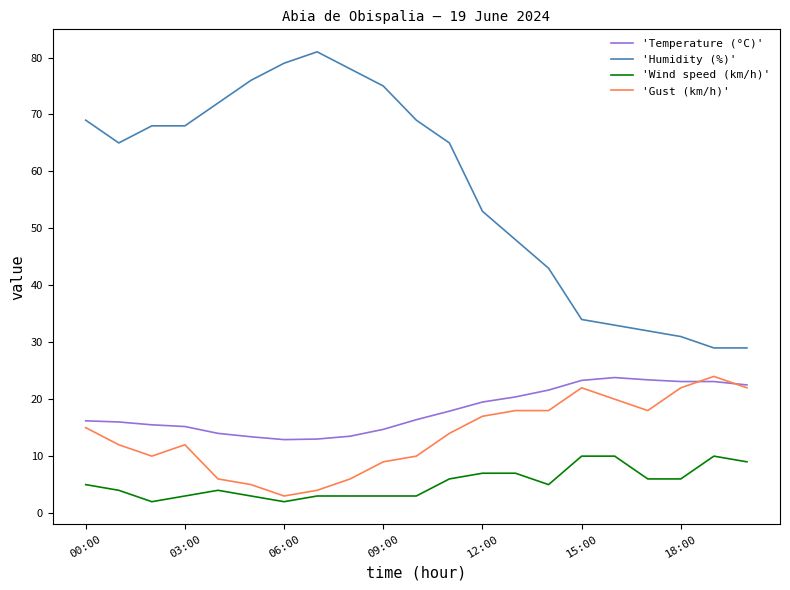

True or false: 'Humidity (%)' and 'Gust (km/h)' cross at least once.

False